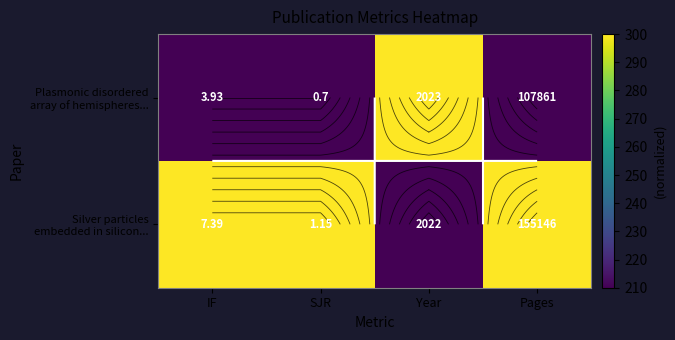

The value of Silver particles embedded in silicon... at Pages is 300. True or false?

True